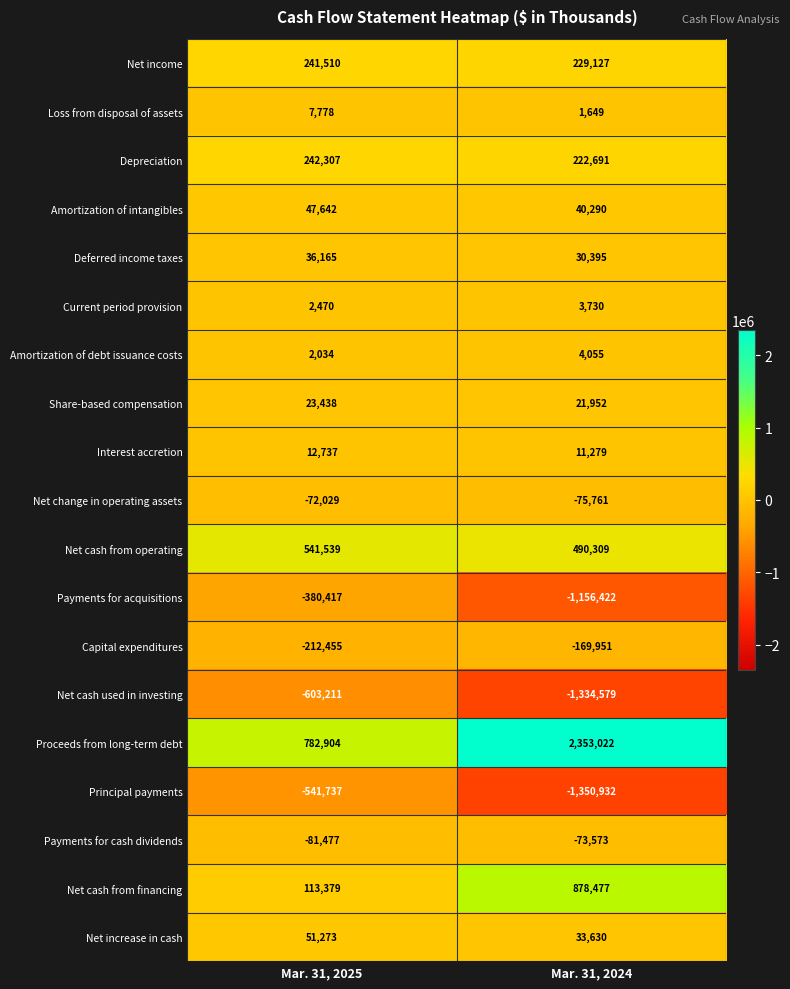

Read the Net cash used in investing value at Mar. 31, 2024, to the nearest 50.

-1334600